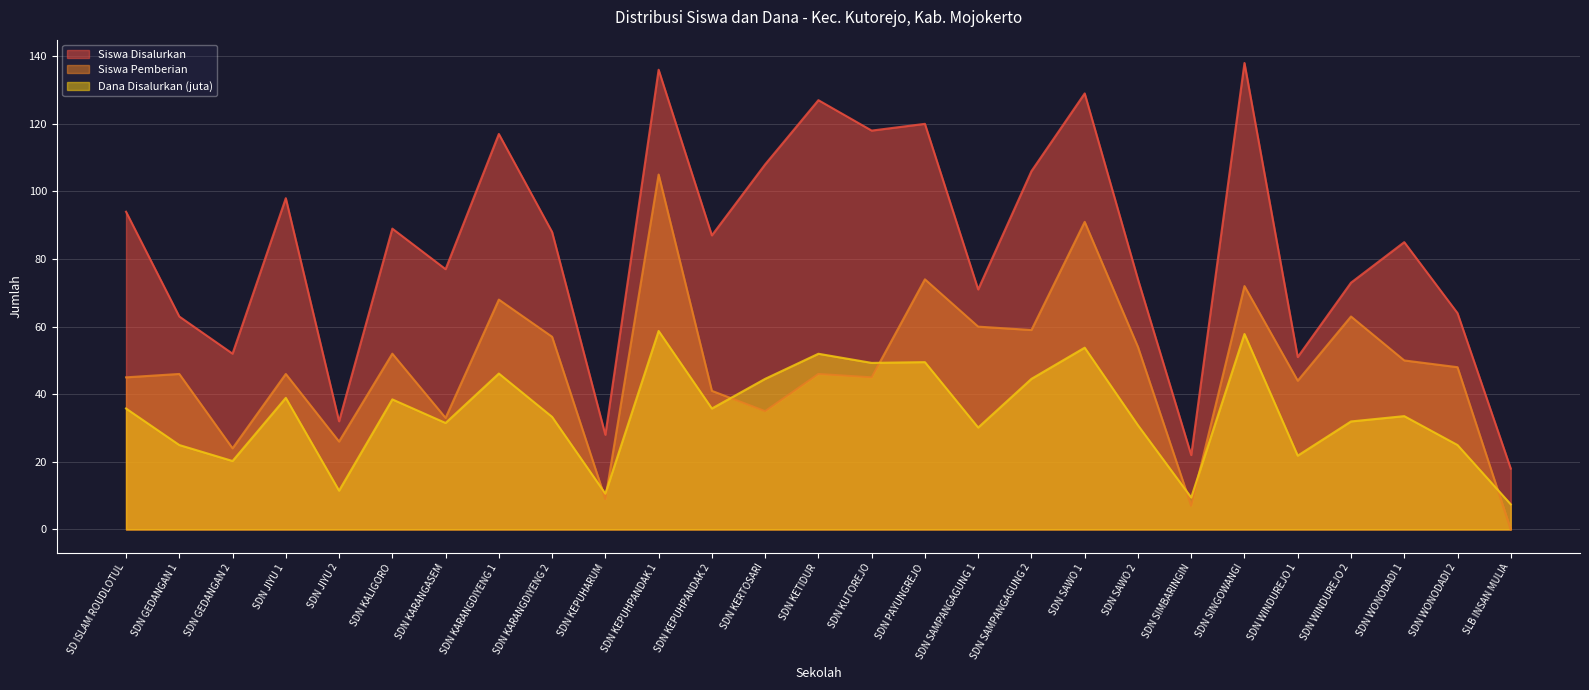

Where is the first local minimum for Siswa Disalurkan?

SDN GEDANGAN 2